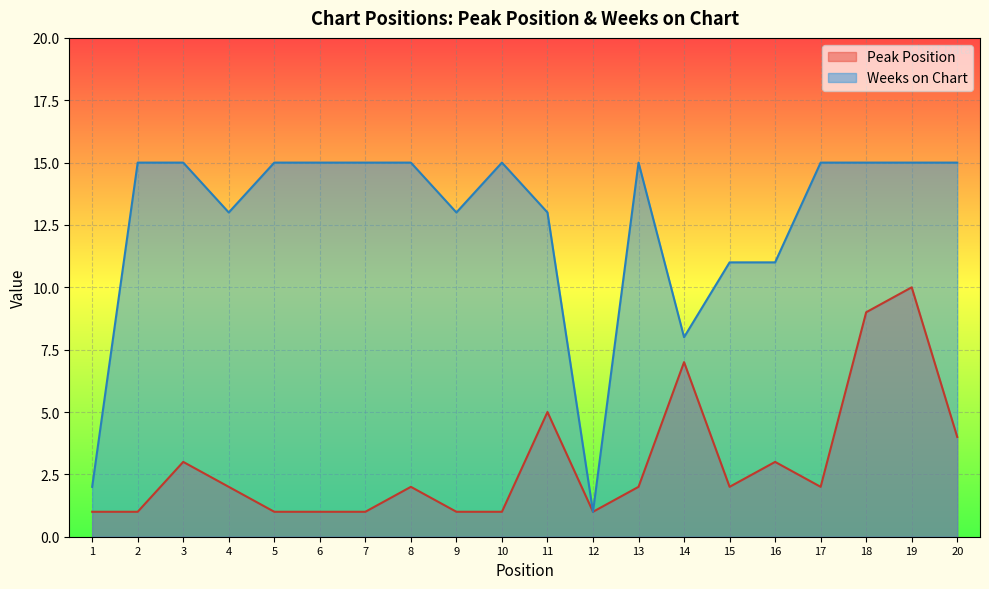

At which label is Peak Position closest to 5?

11